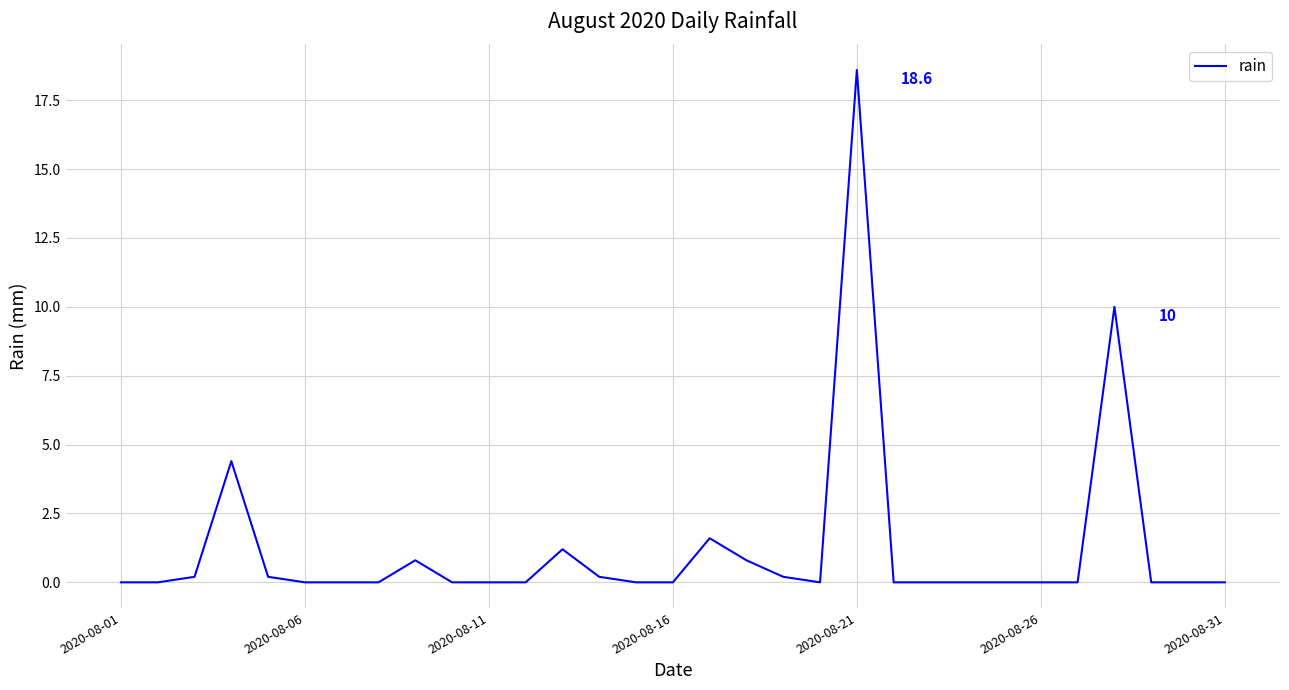

What is the greatest value displayed?

18.6